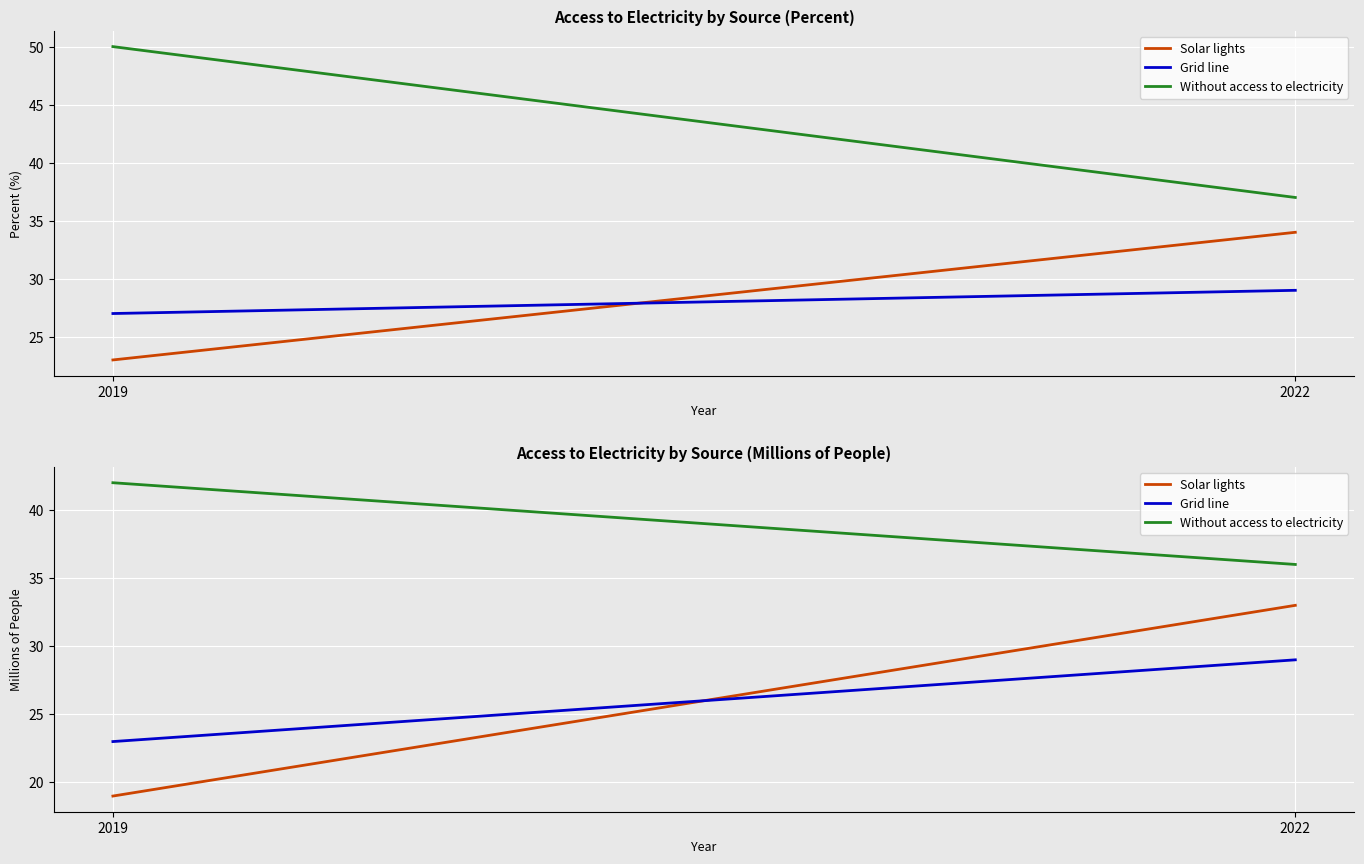

At which category does the chart reach its peak across all series?

2019